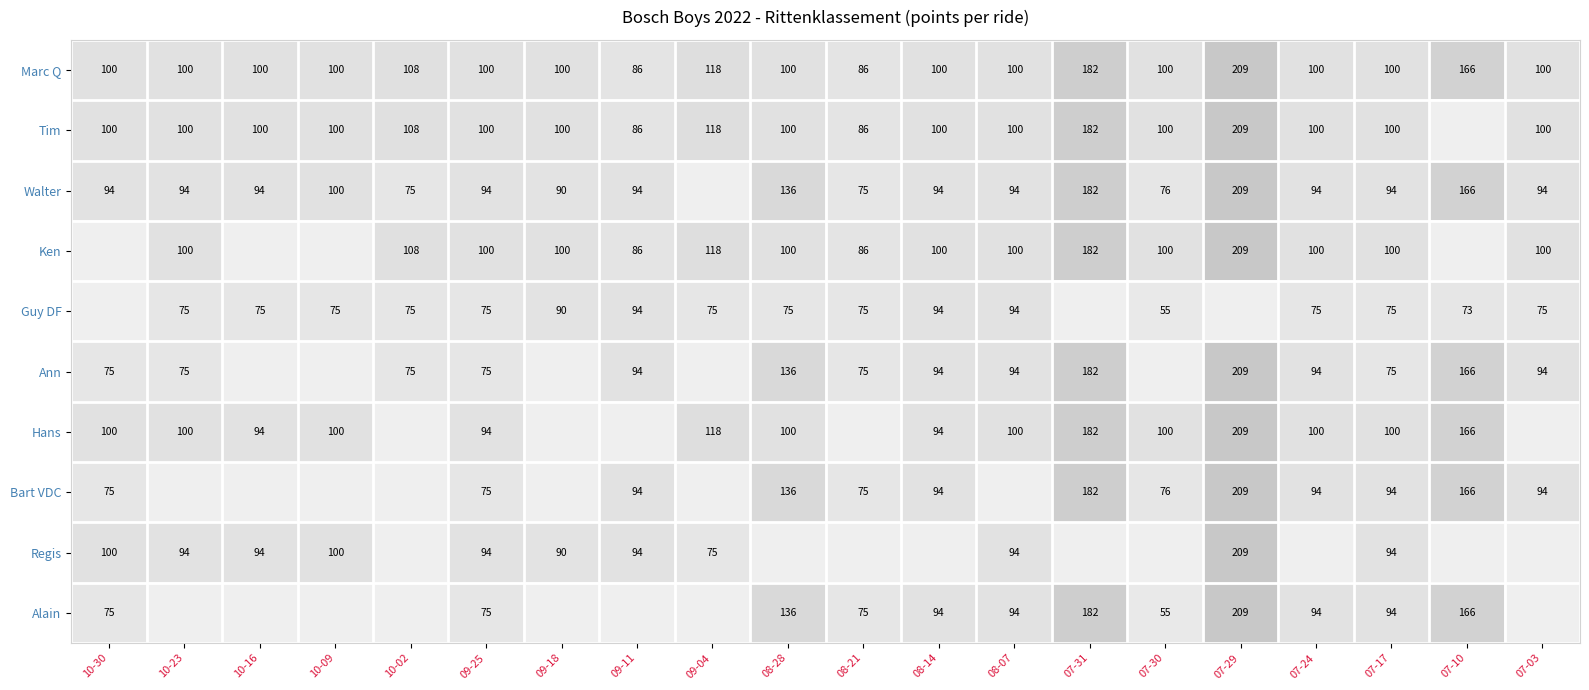

What is the sum of the Bart VDC values at 07-29 and 07-31?

391